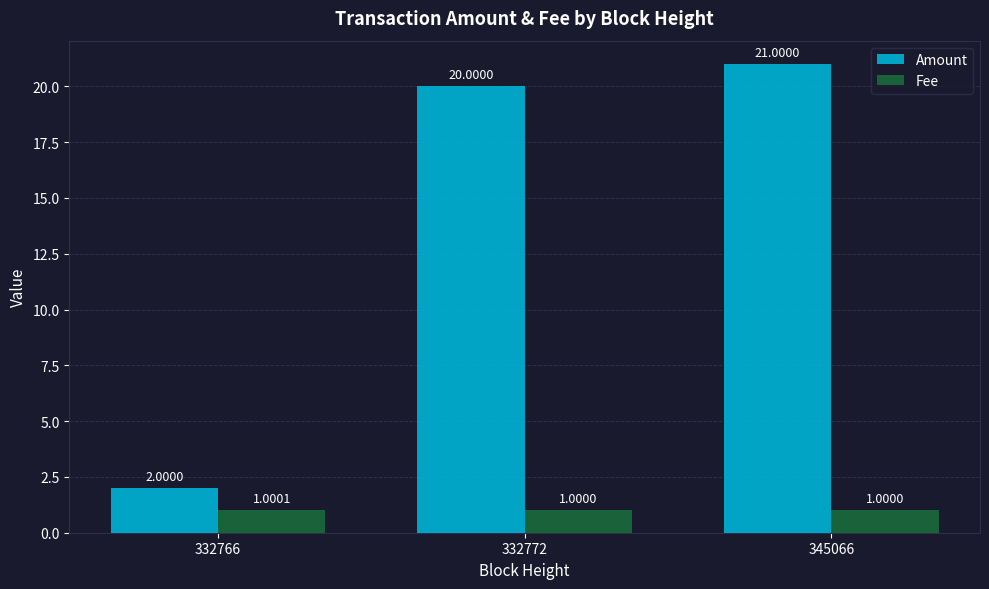

Which category has the lowest value in the Amount series?

332766